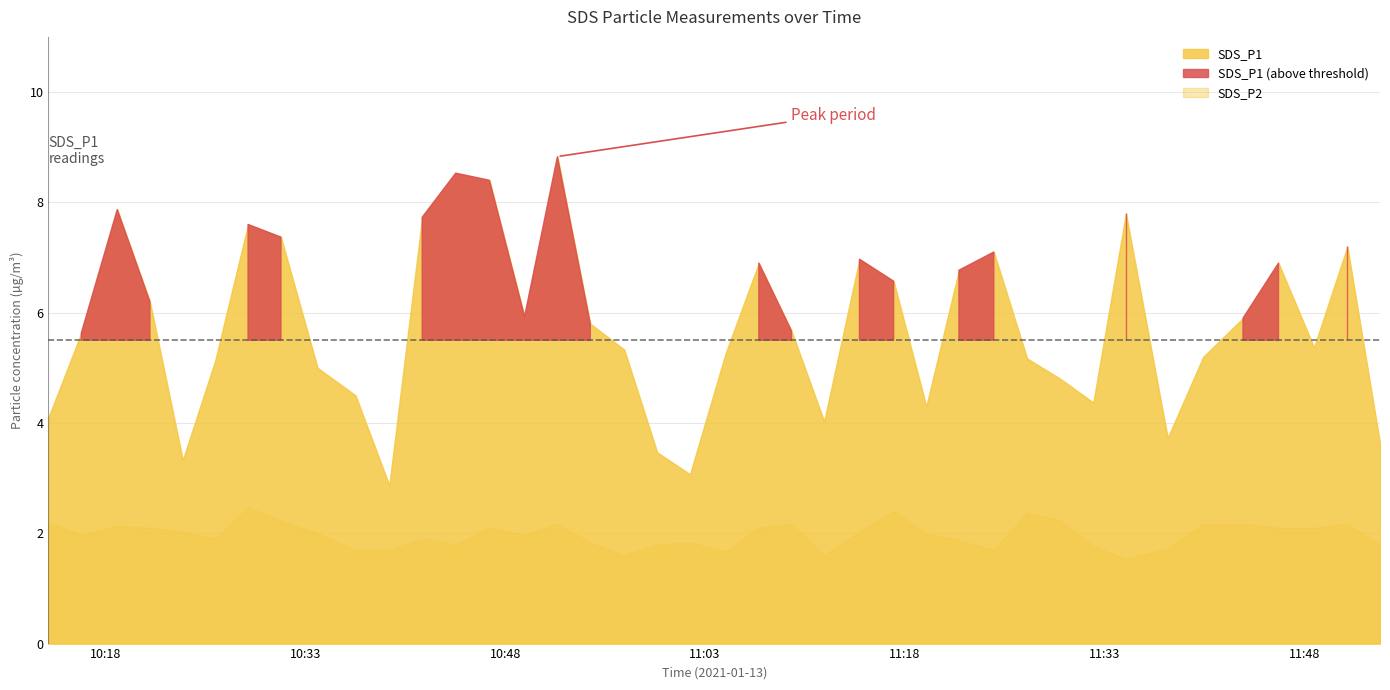

At which label is SDS_P2 closest to 2?

2021/01/13 10:33:55